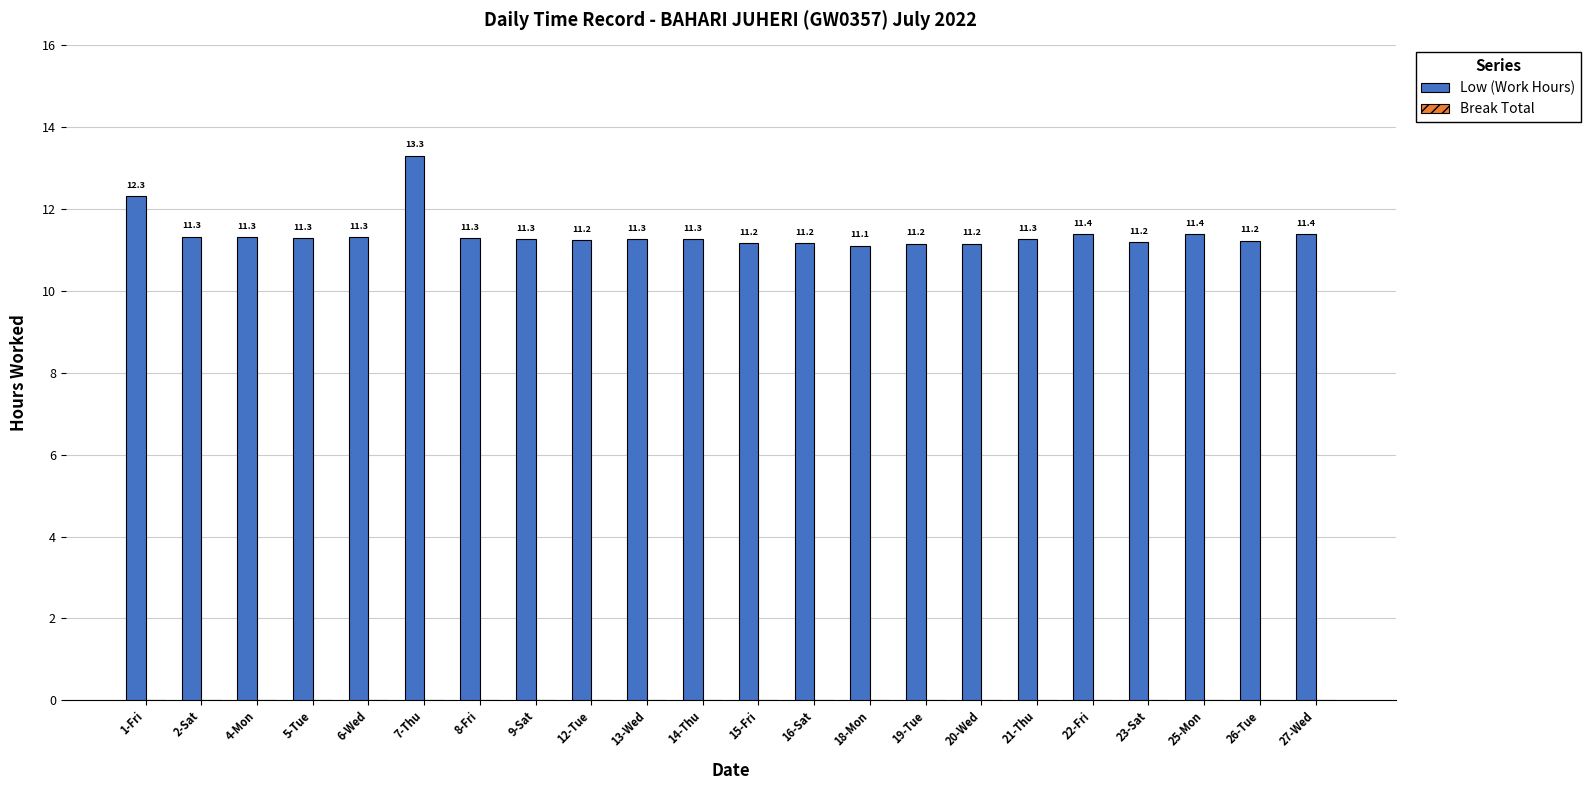

Is it true that the value at 21-Thu is 4.8?

False